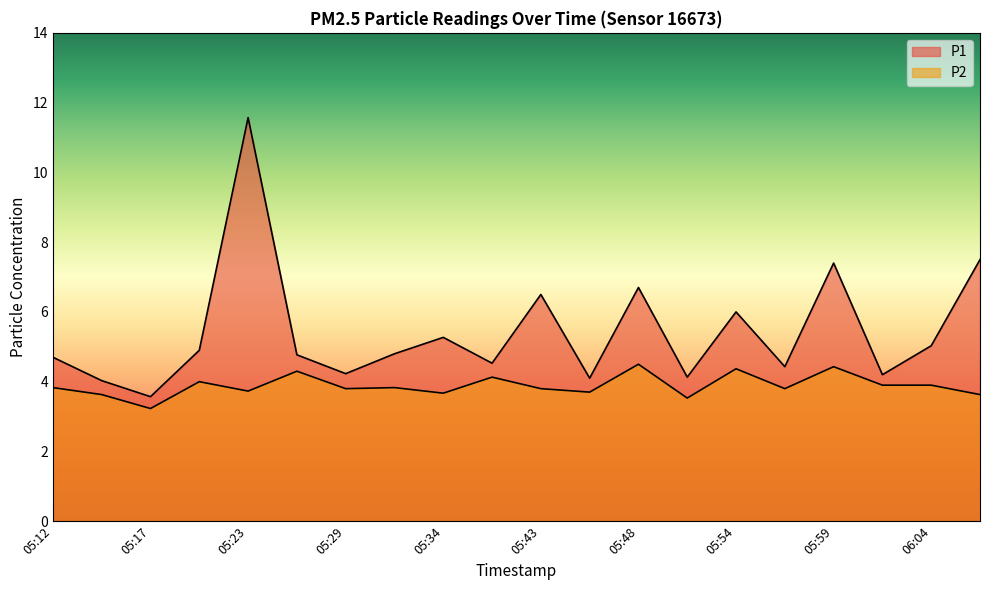

What is the label of the 1st point from the left?

05:12